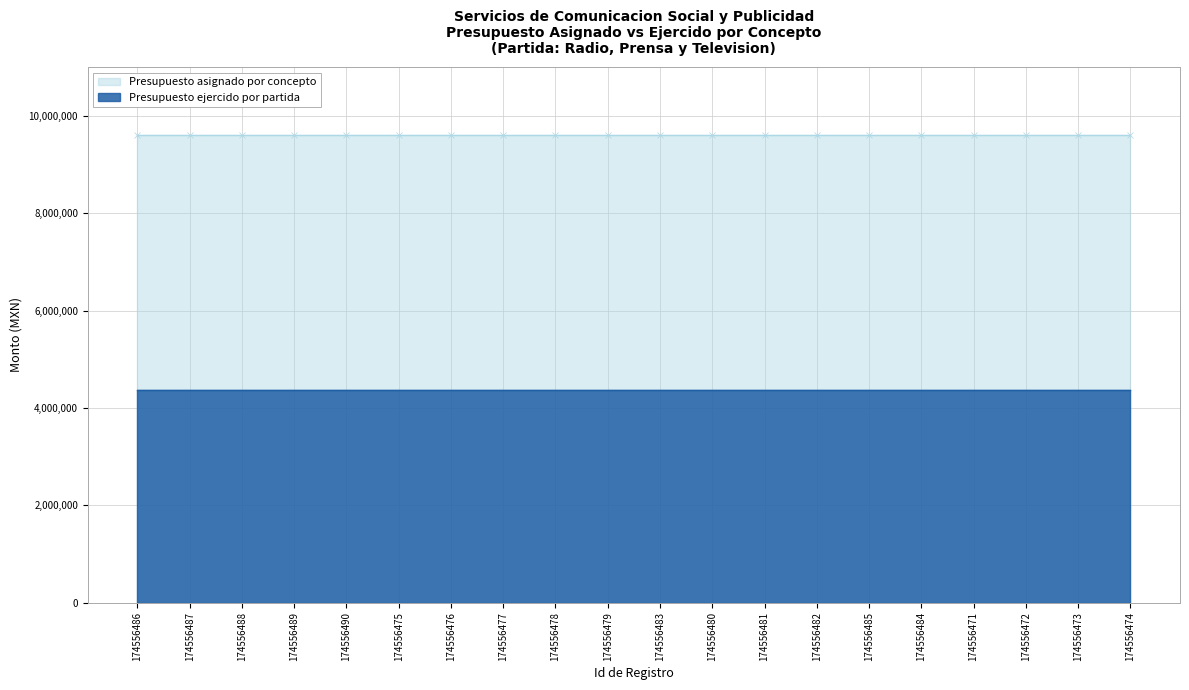

True or false: Presupuesto ejercido por partida and Presupuesto asignado por concepto cross at least once.

False